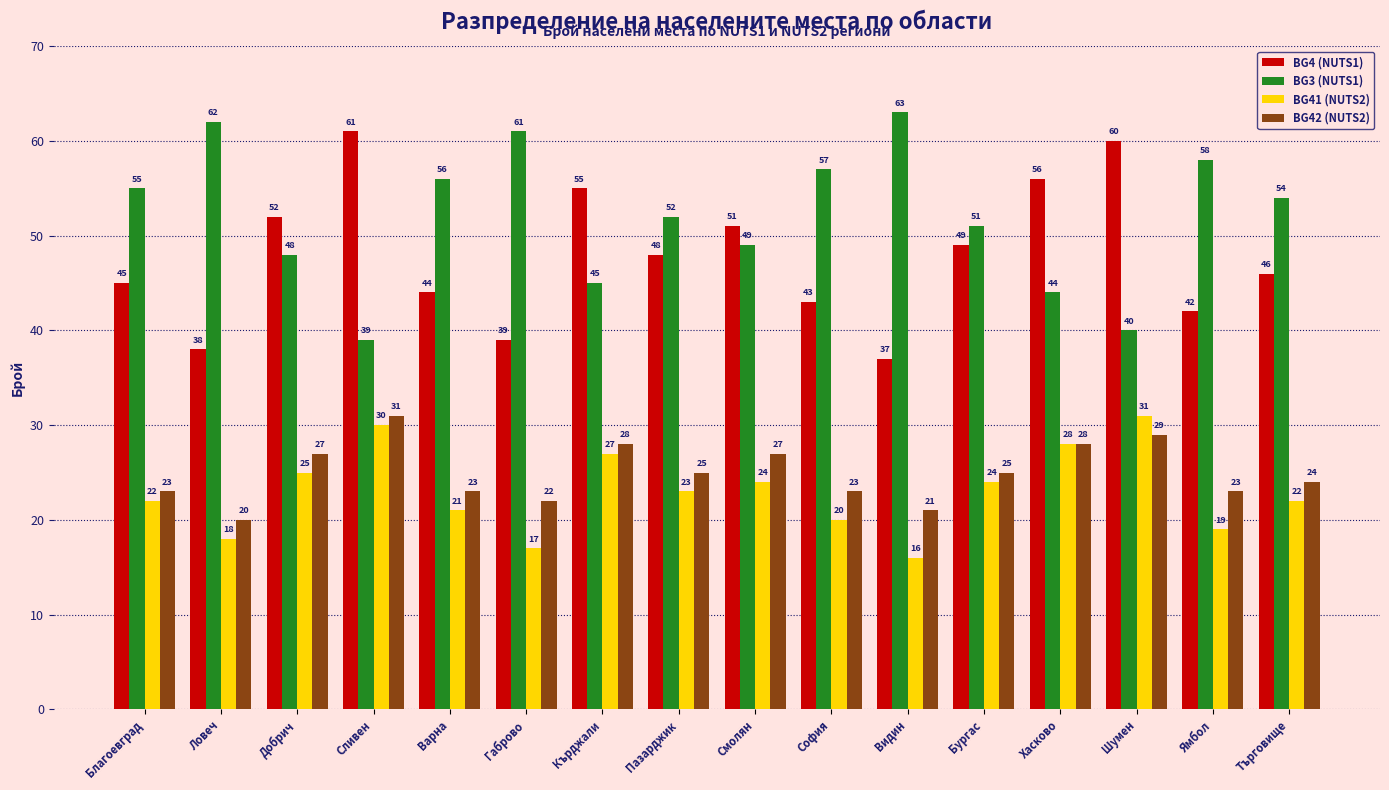

What is the difference between the BG42 (NUTS2) values at Шумен and Благоевград?

6